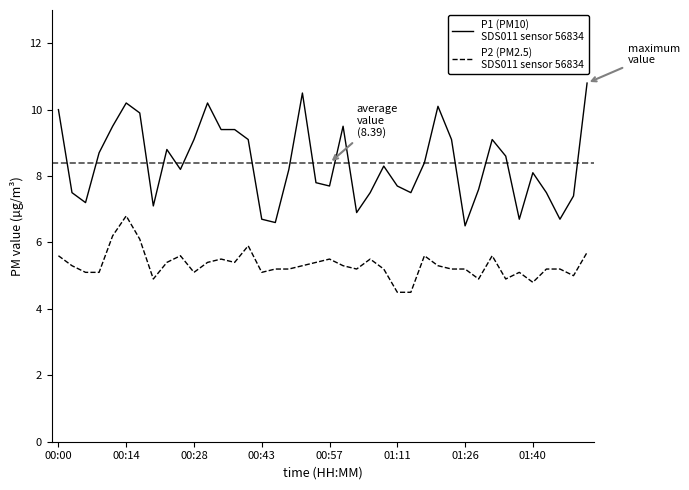

What is the maximum value shown in the chart?

10.8